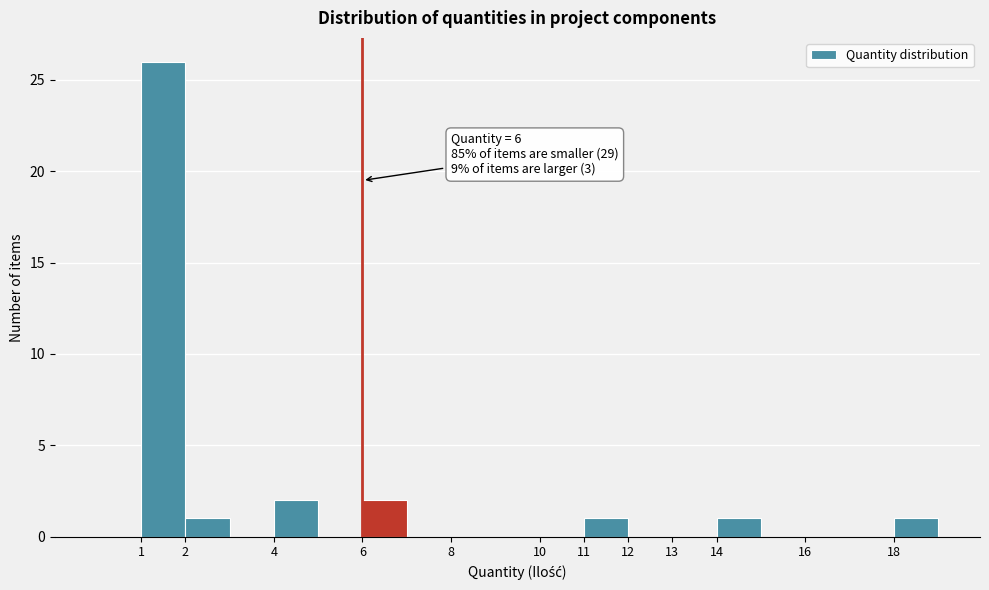

Over which range of the x-axis is the bar tallest?

1 to 2